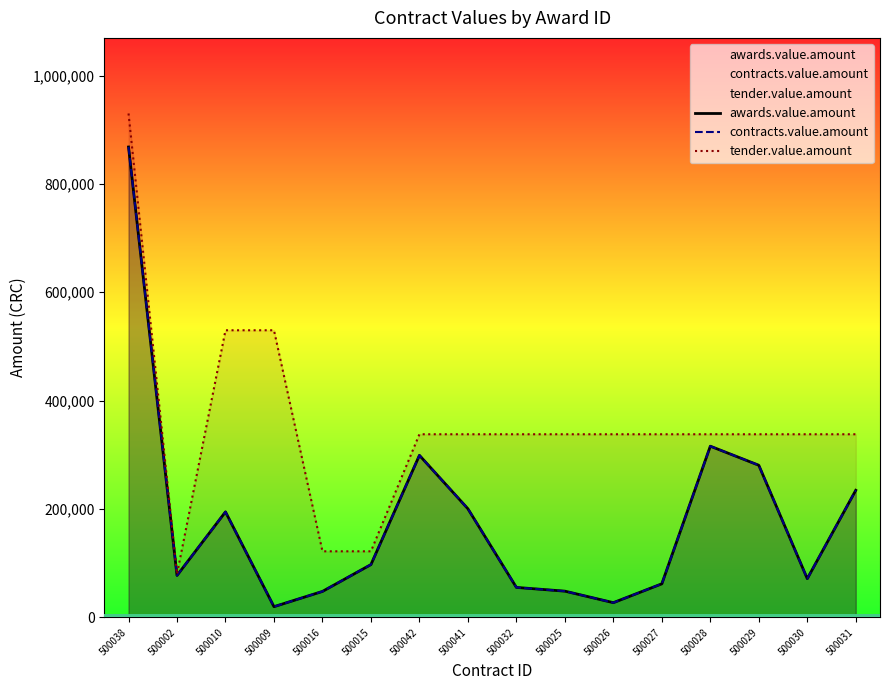

At which label does awards.value.amount first exceed 97500?

500038